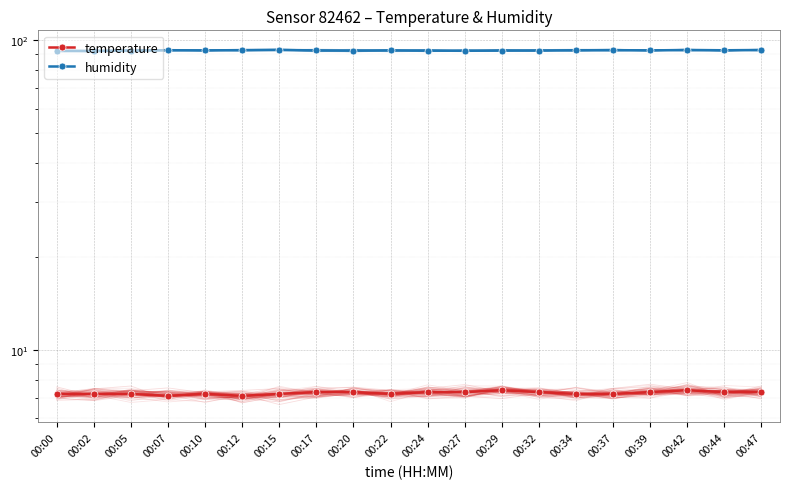

Which series has the widest spread of values?

humidity